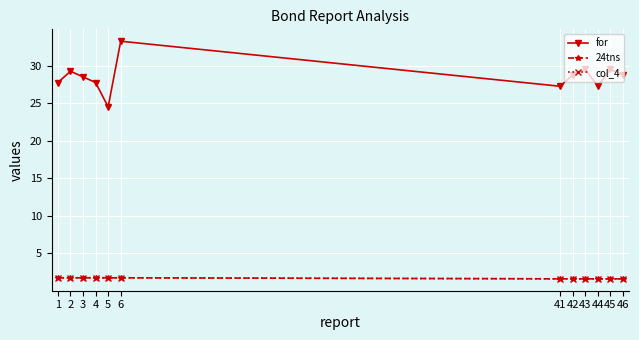

True or false: for and col_4 cross at least once.

False